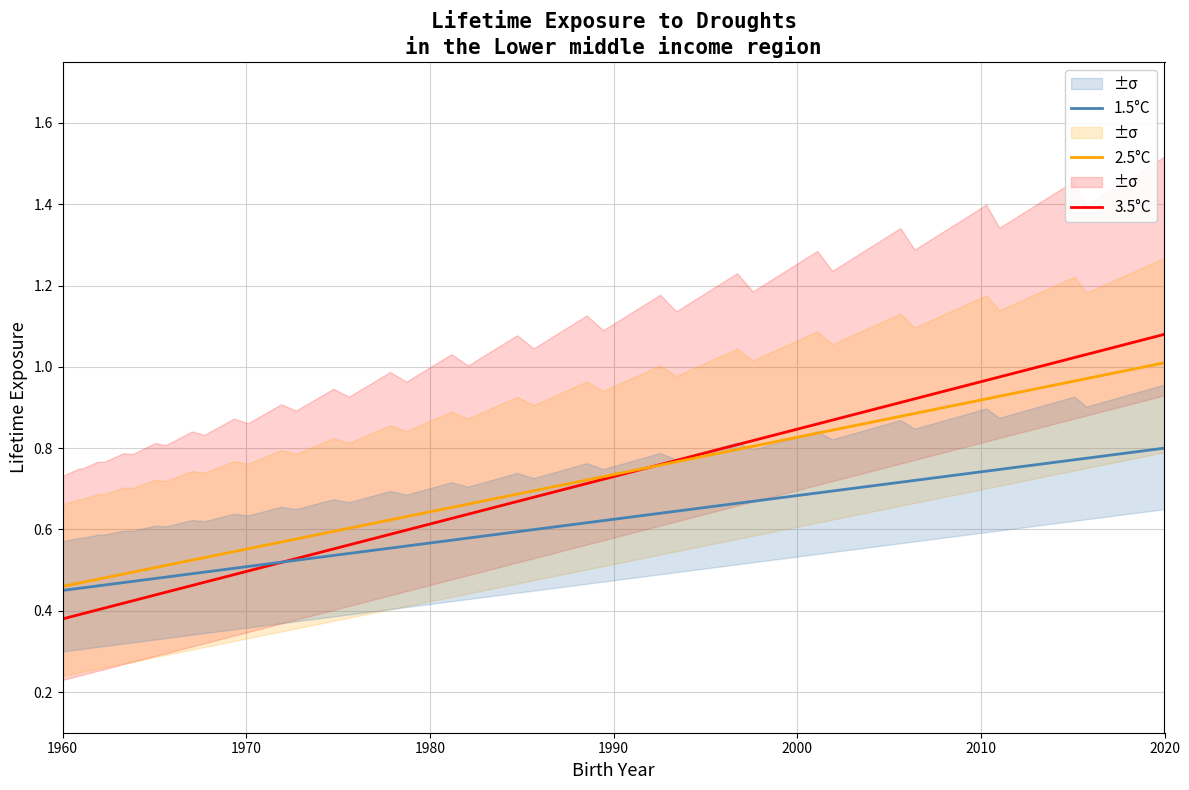

What are all the series names shown in the legend?

3.5°C, 2.5°C, 1.5°C